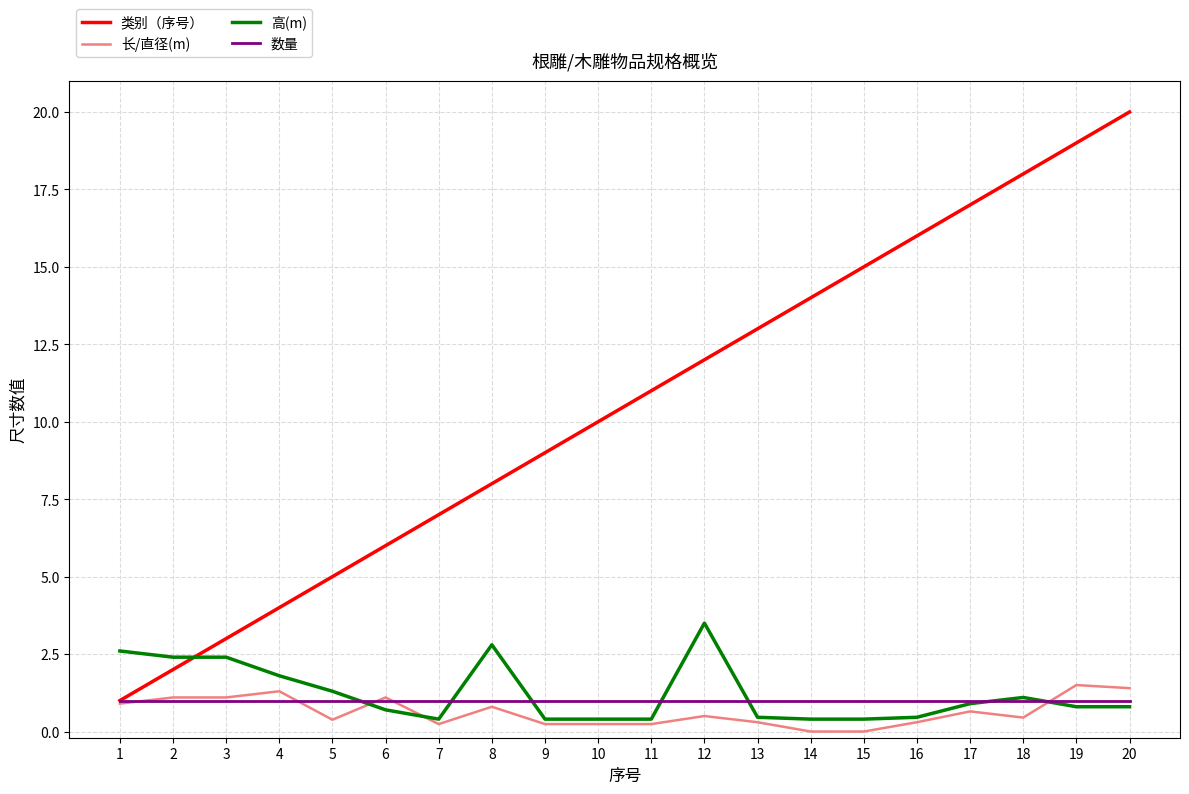

Rank the categories by 类别（序号） value from lowest to highest.

1, 2, 3, 4, 5, 6, 7, 8, 9, 10, 11, 12, 13, 14, 15, 16, 17, 18, 19, 20